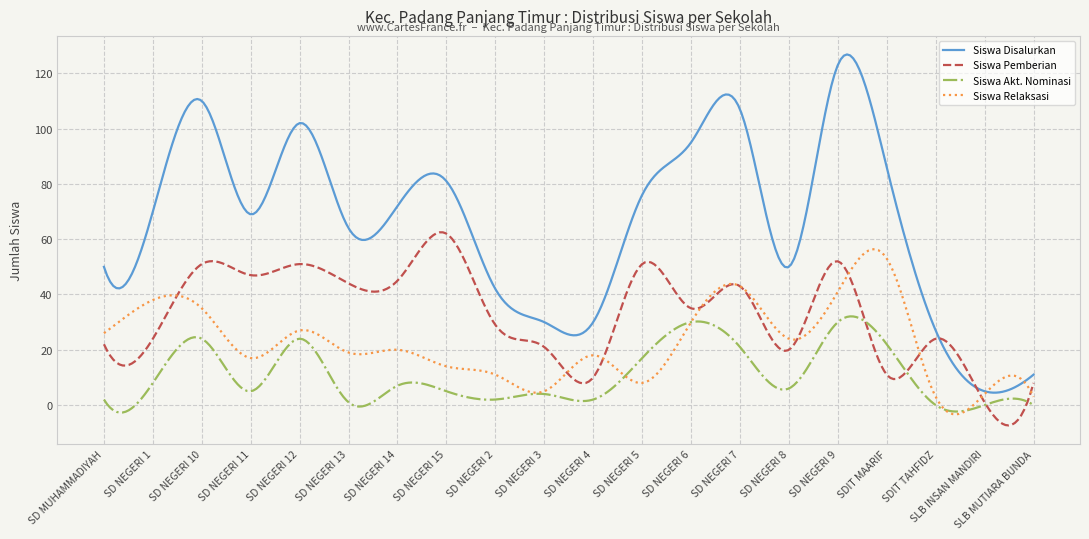

What is the minimum value shown in the chart?

-7.4